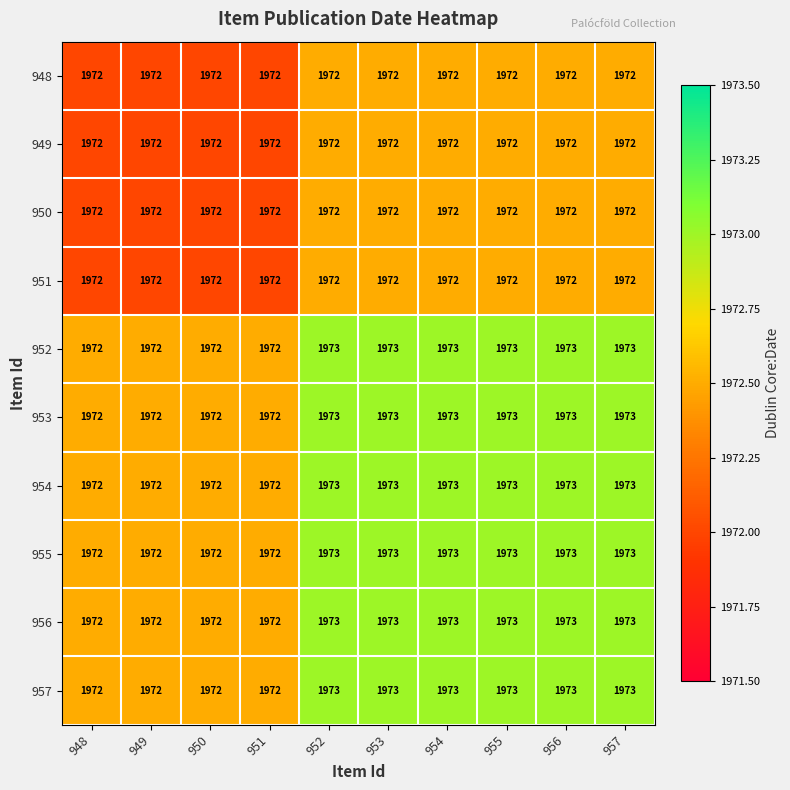

What is the maximum value shown in the chart?

1973